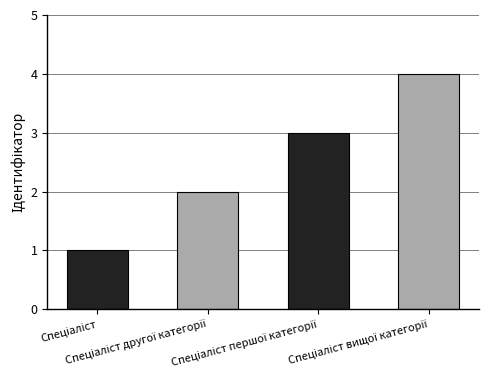

What is the greatest value displayed?

4